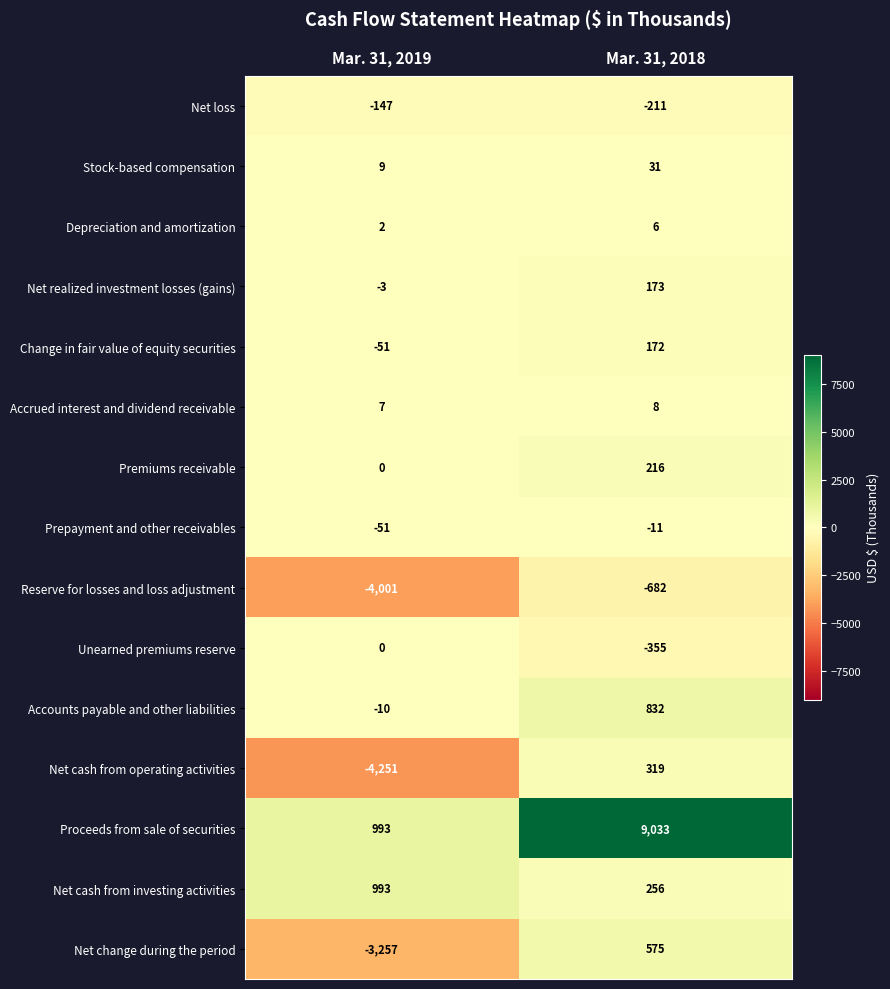

Where is Accounts payable and other liabilities nearest to the value 411?

Mar. 31, 2019